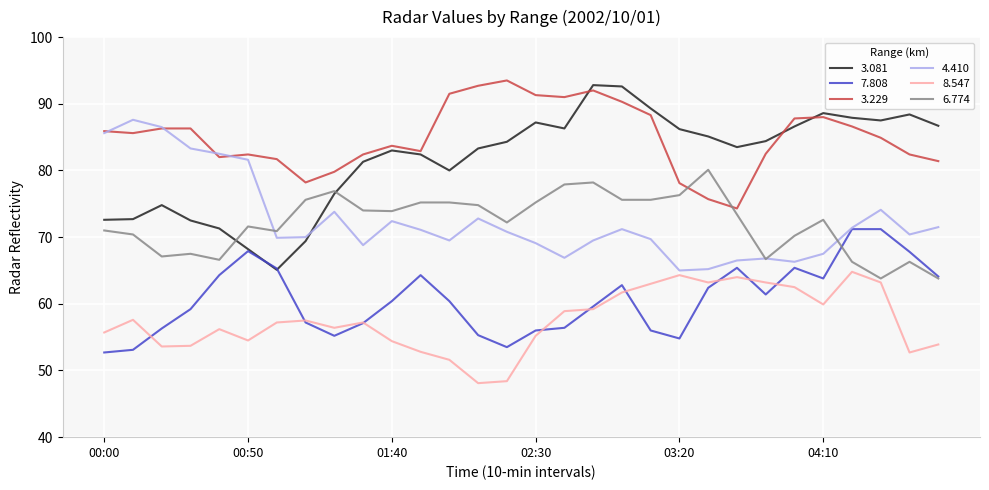

Does the chart display data point markers on the line(s)?

No